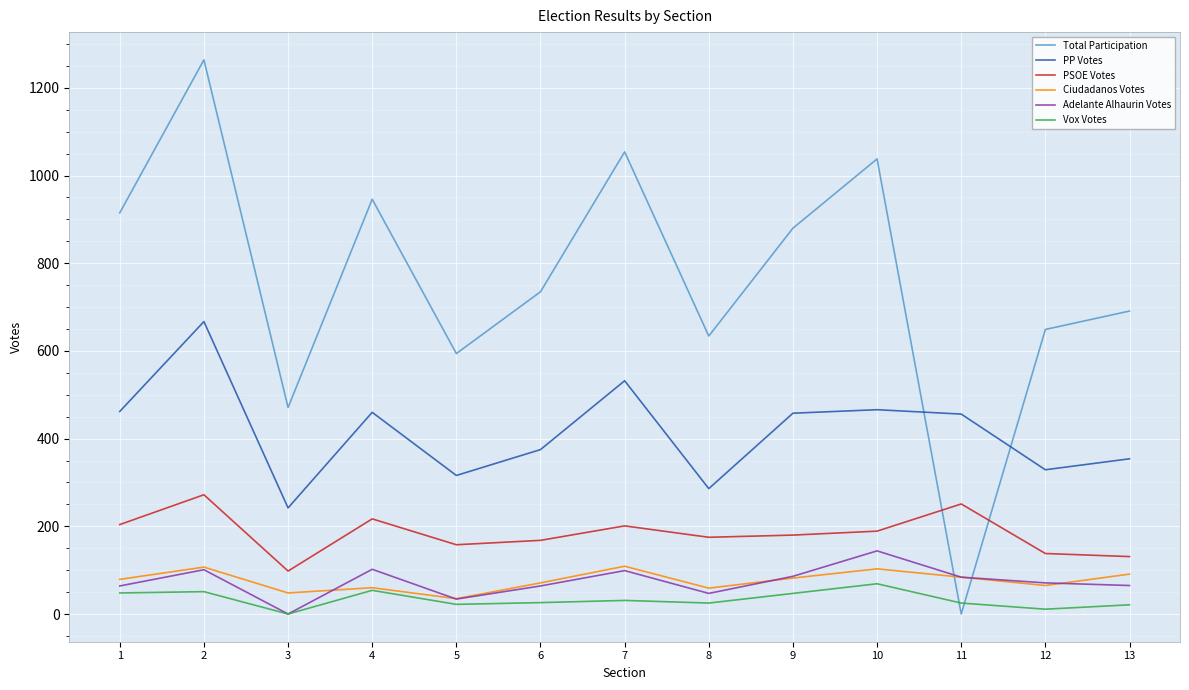

True or false: Vox Votes and PP Votes intersect in this chart.

False